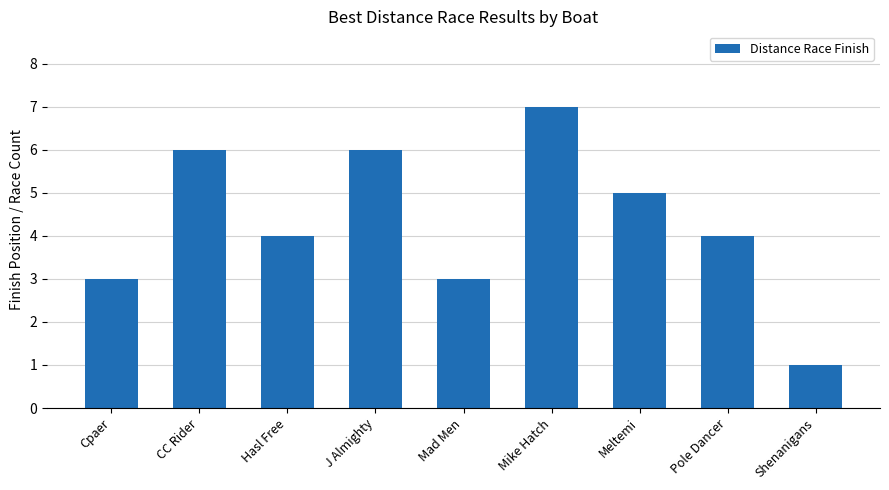

Read the value at Mad Men.

3